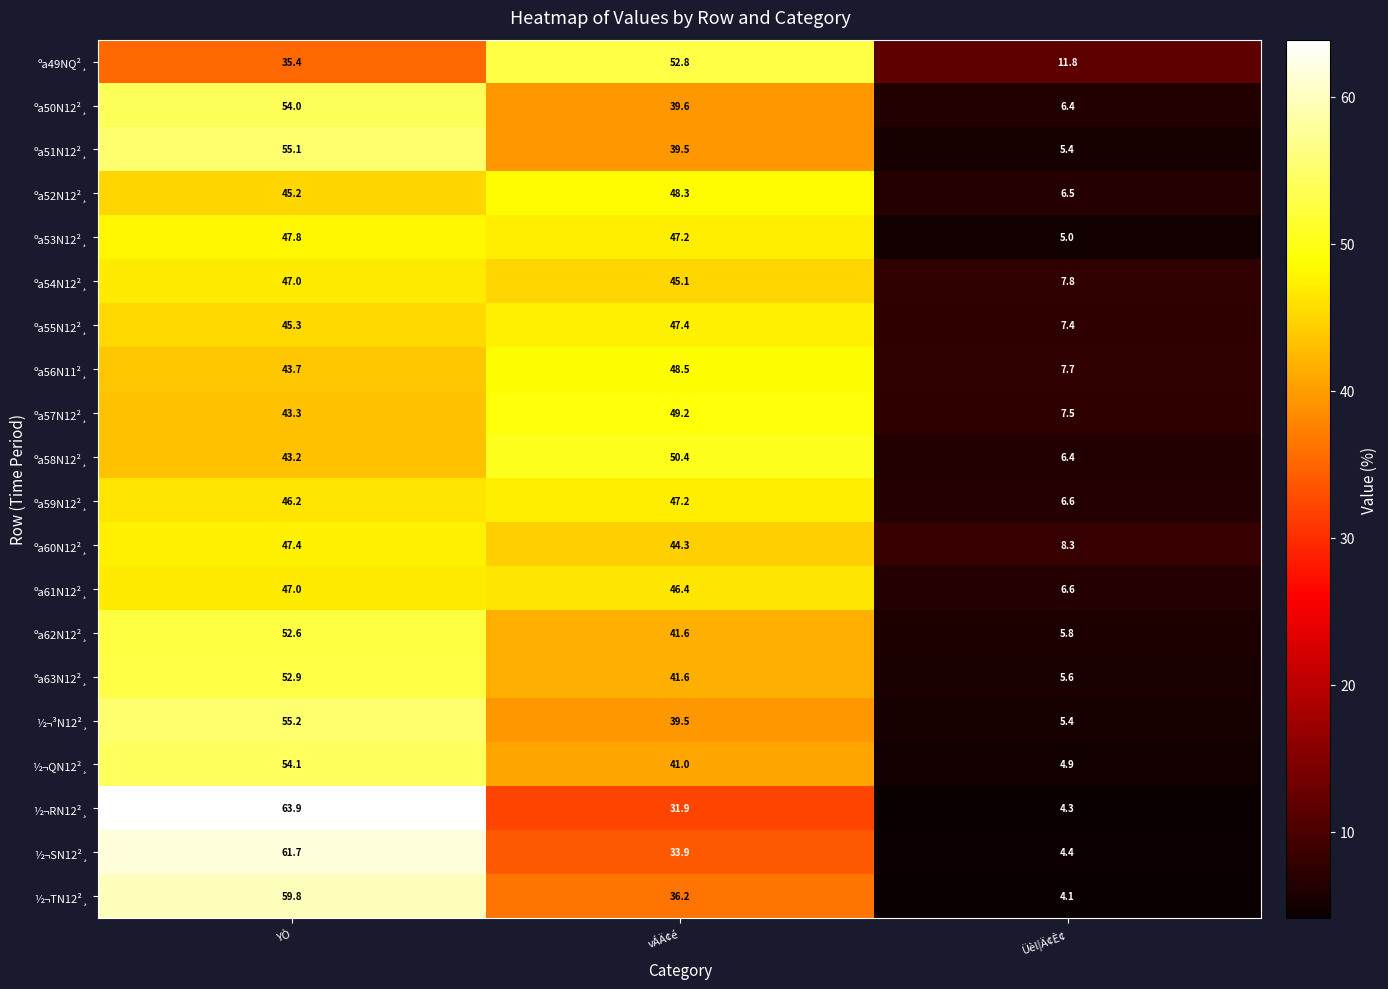

Which series changed the most between YÒ and vÁÄ¢é?

½¬RN12²¸